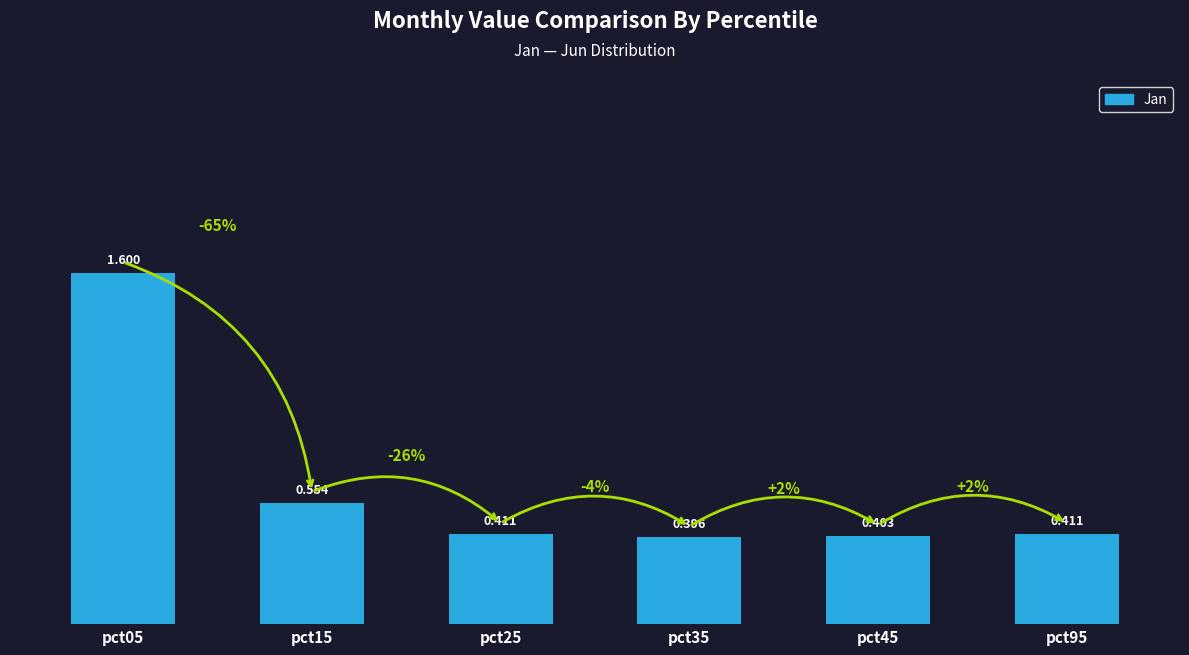

The value at pct25 is 0.2. True or false?

False